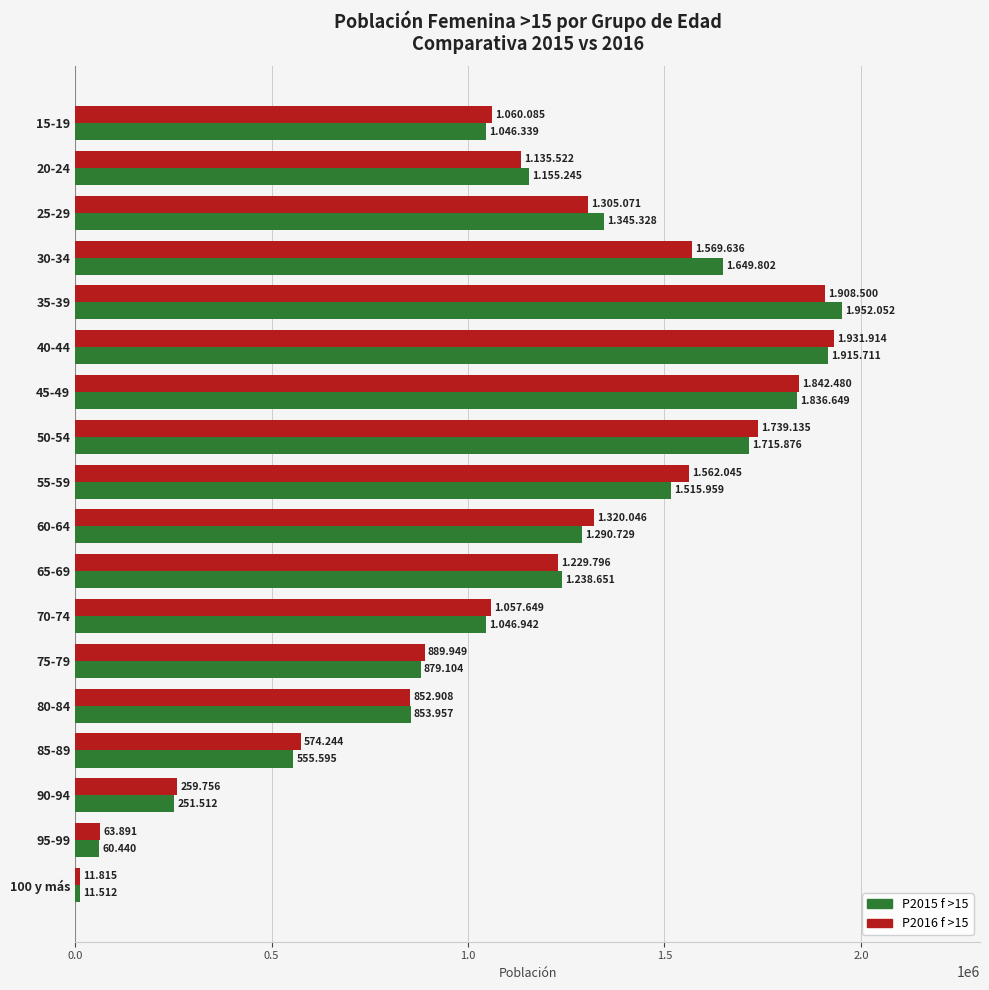

Is the value of P2016 f >15 at 80-84 greater than the value of P2015 f >15 at 35-39?

No